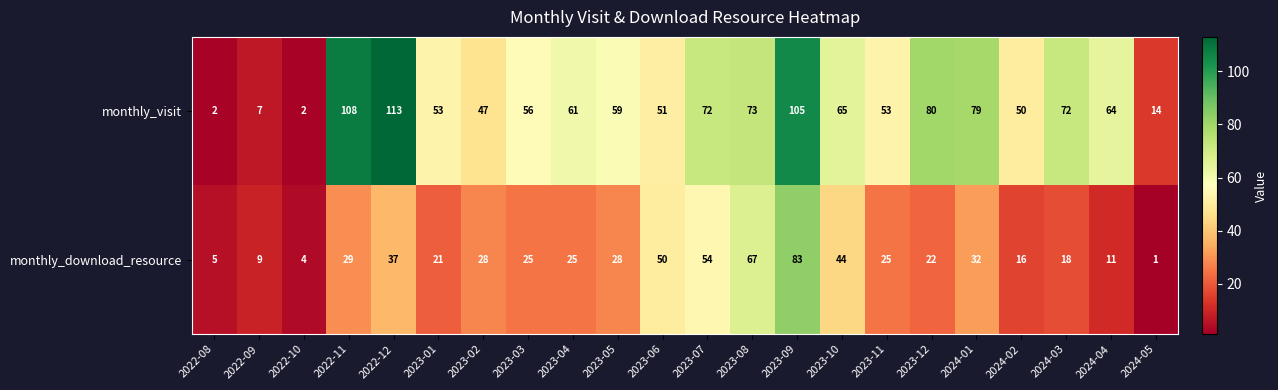

The value of monthly_visit at 2023-11 is 34. True or false?

False